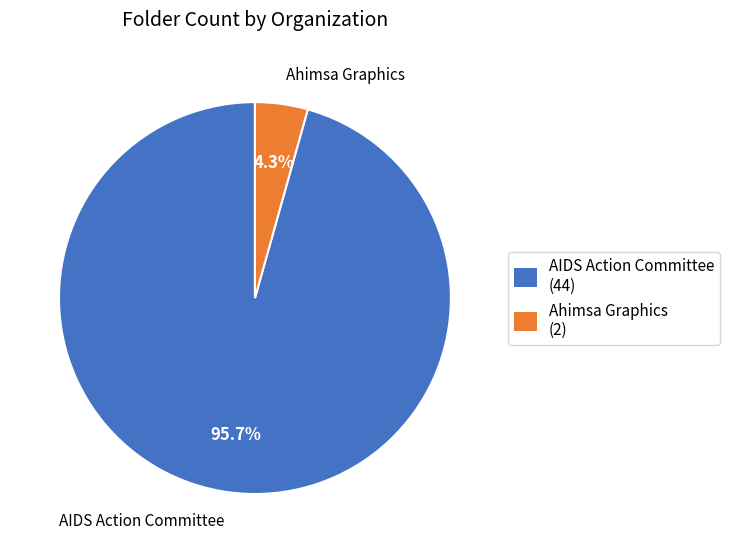

Count the number of slices in the pie.

2